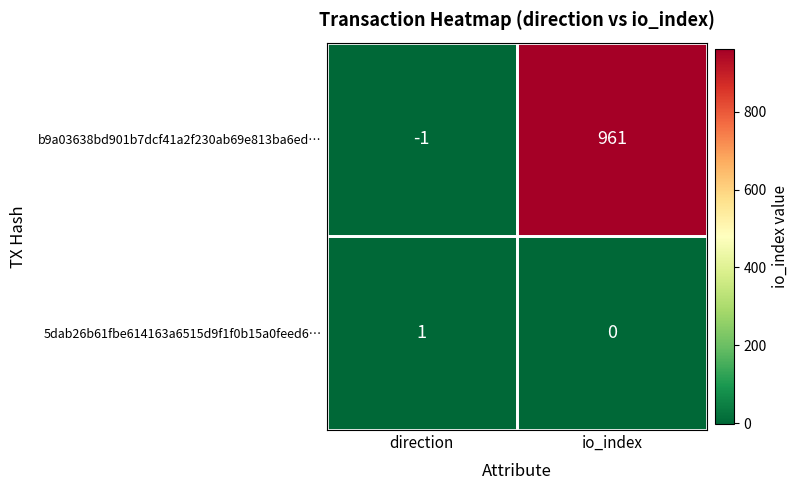

Which category has the lowest value across all series?

direction